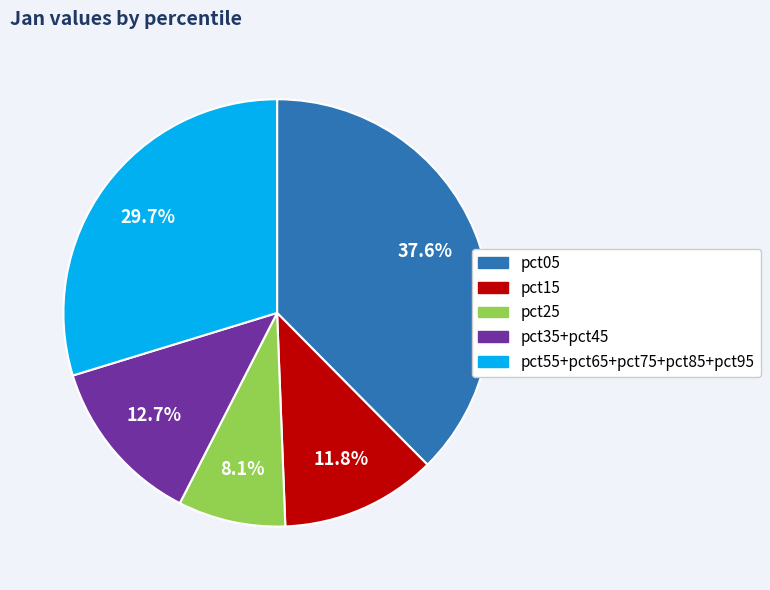

Is there any slice that represents more than half of the pie?

No